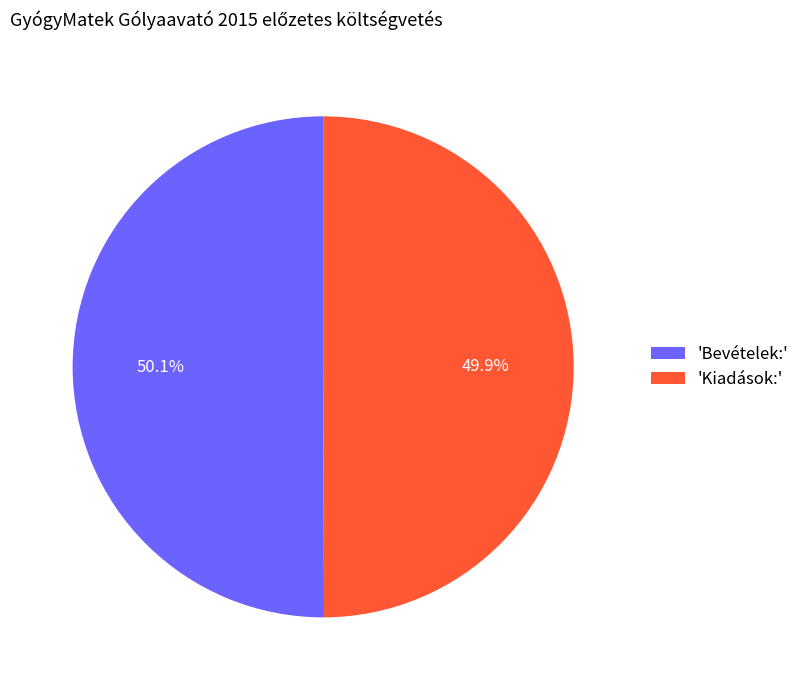

Does any single category account for the majority?

Yes